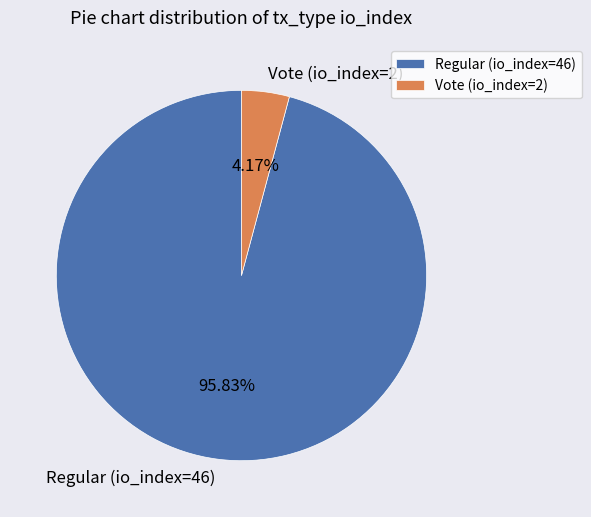

Is Vote (io_index=2) the majority of the pie?

No